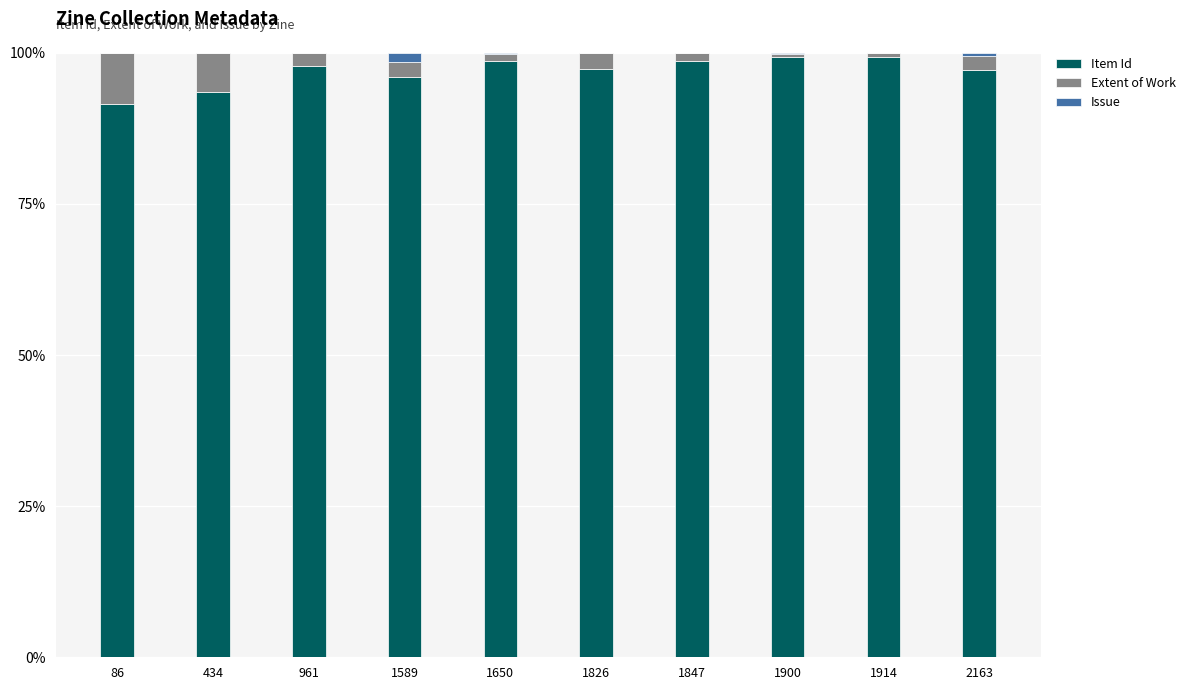

What is the maximum value for Item Id?

99.3